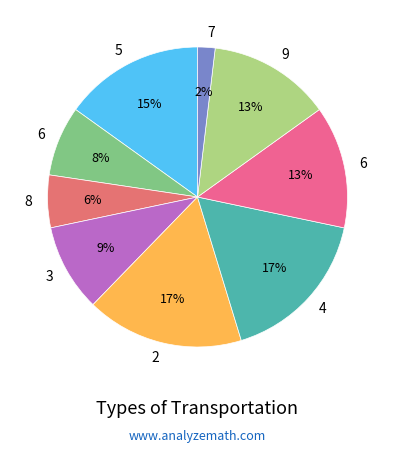

Count the number of slices in the pie.

9